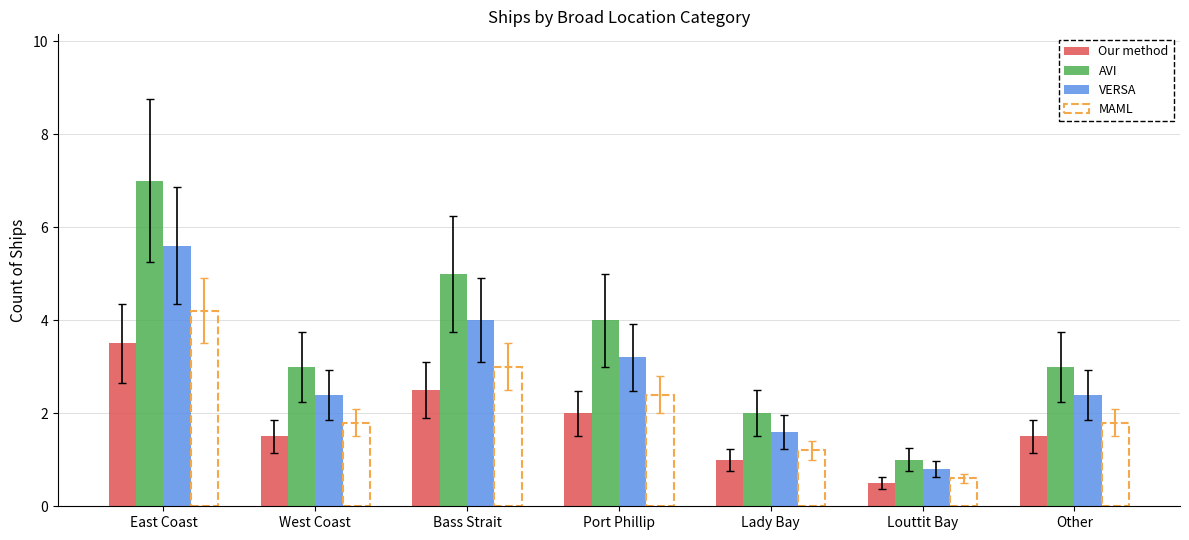

At which label does Our method first exceed 1?

East Coast